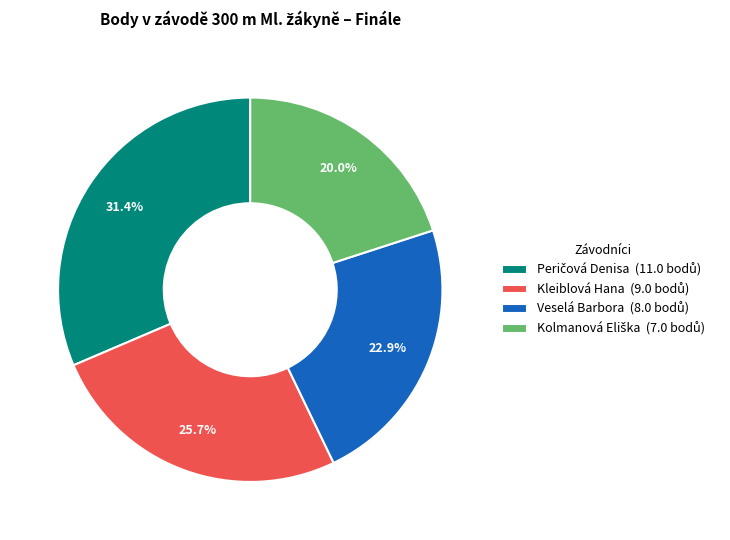

Which has a higher value, Veselá Barbora or Kleiblová Hana?

Kleiblová Hana